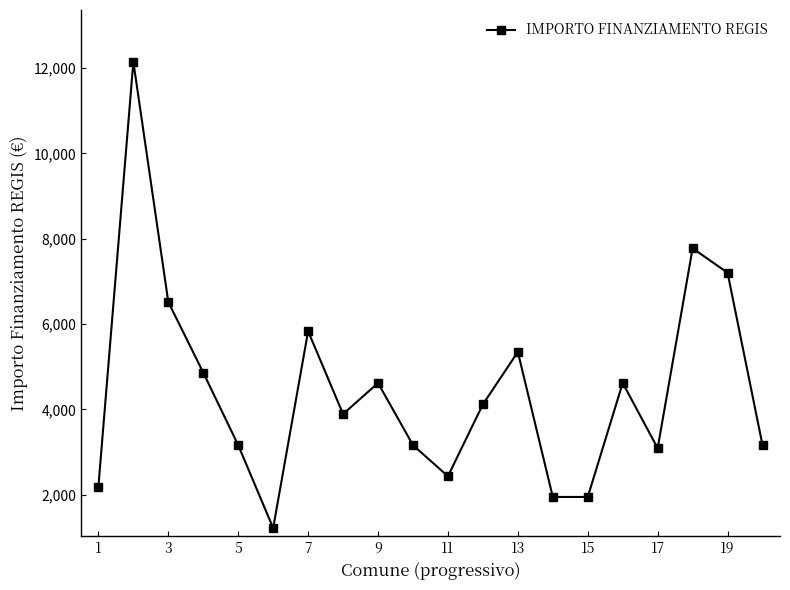

What is the value of the 19th point from the left?

7203